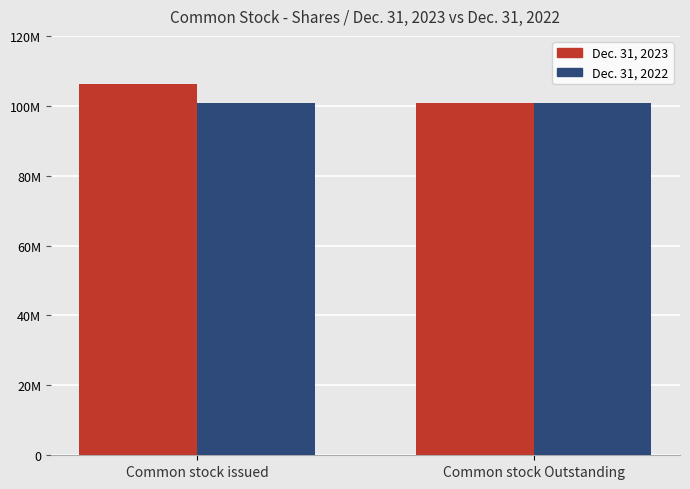

What are all the series names shown in the legend?

Dec. 31, 2023, Dec. 31, 2022